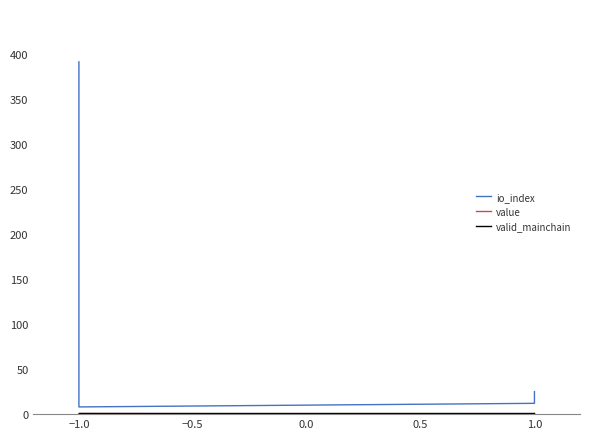

Read the valid_mainchain value at −1.0.

1.0